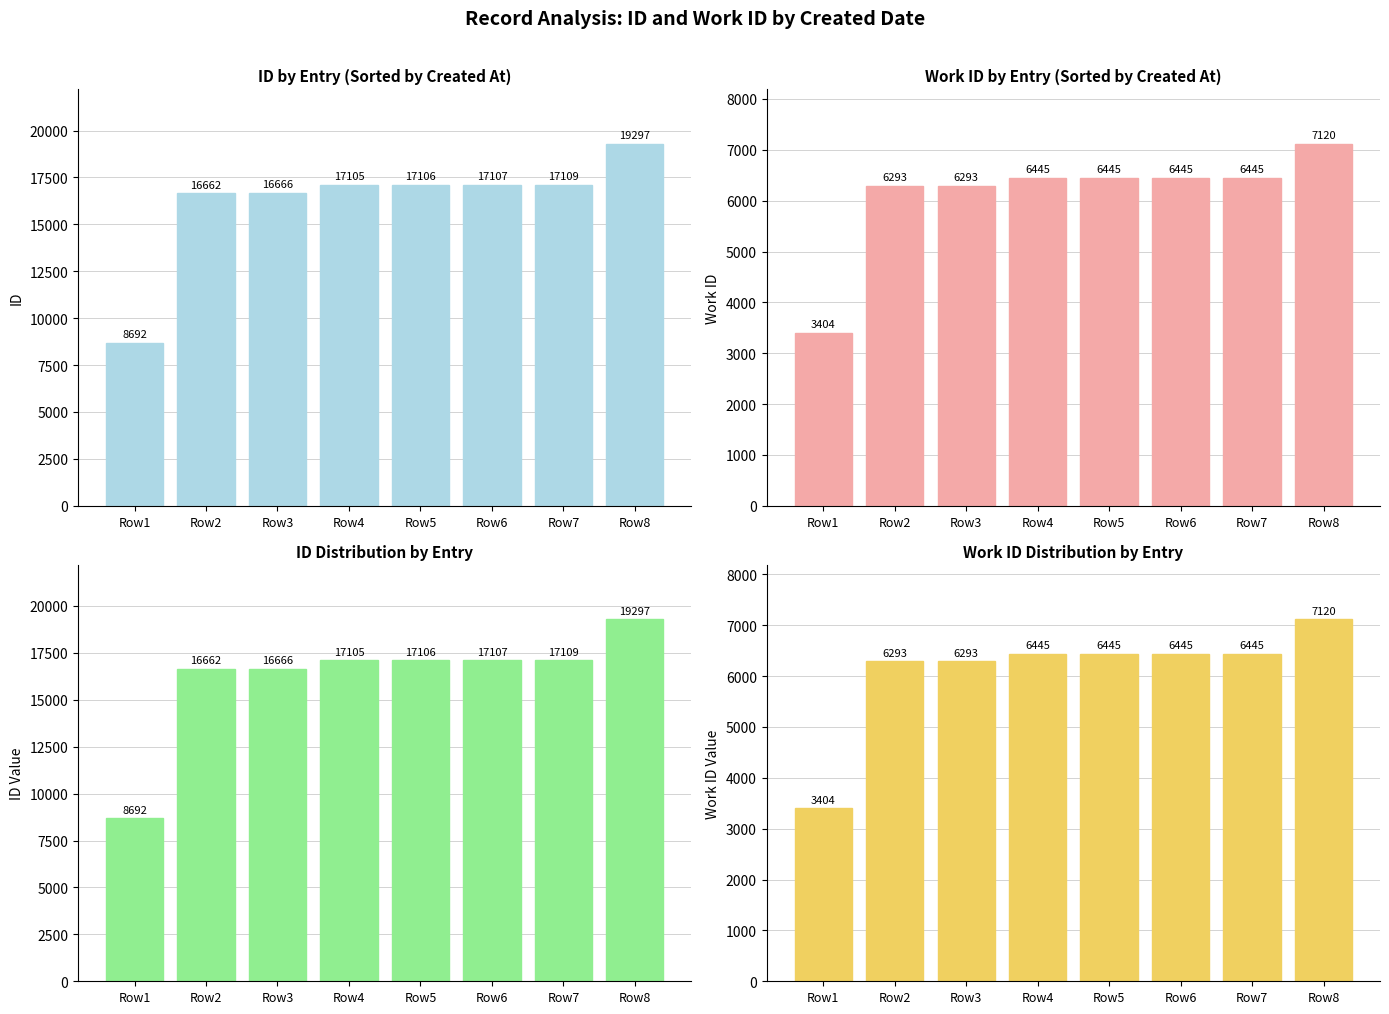

At which category does the chart reach its peak across all series?

Row8